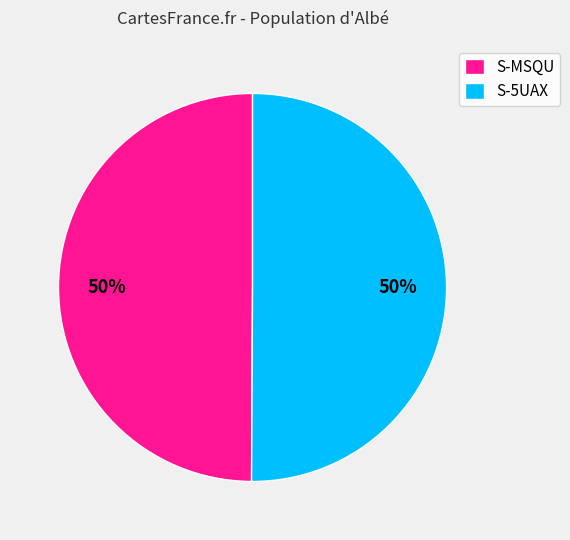

Is the sum of S-5UAX and S-MSQU greater than half?

Yes